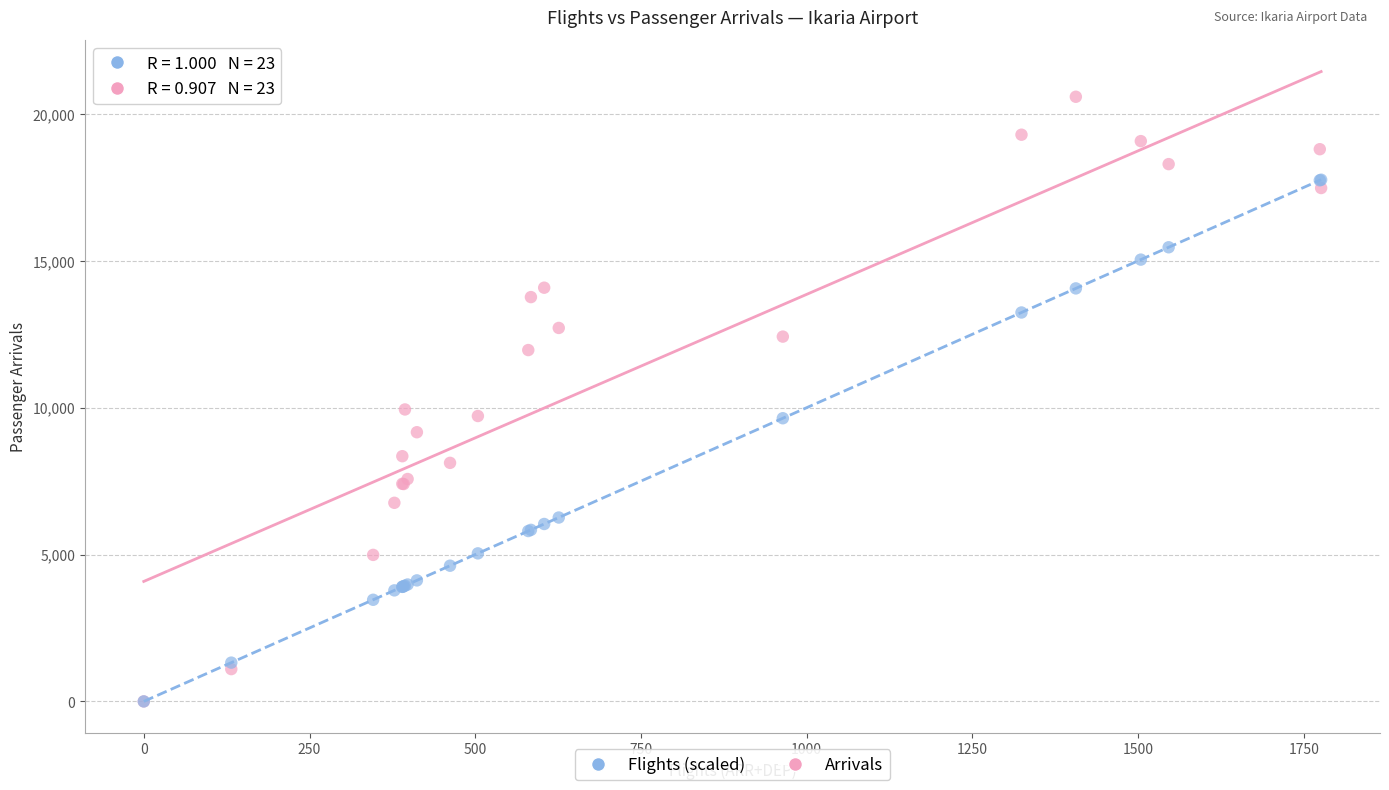

In the Flights (scaled) series, what Y value is closest to 8880?

9640